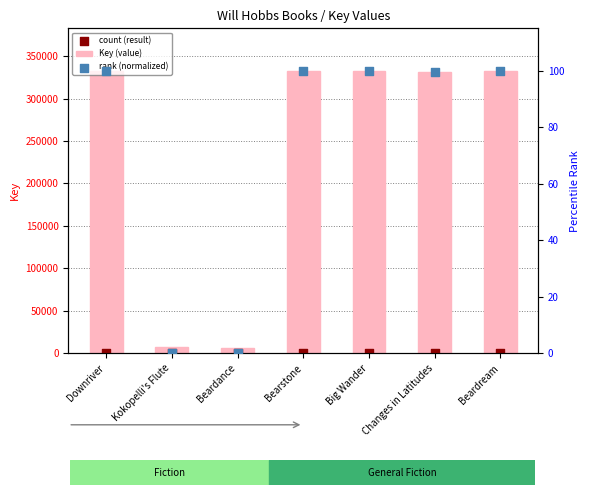

At how many categories does at least one series exceed 181902?

5